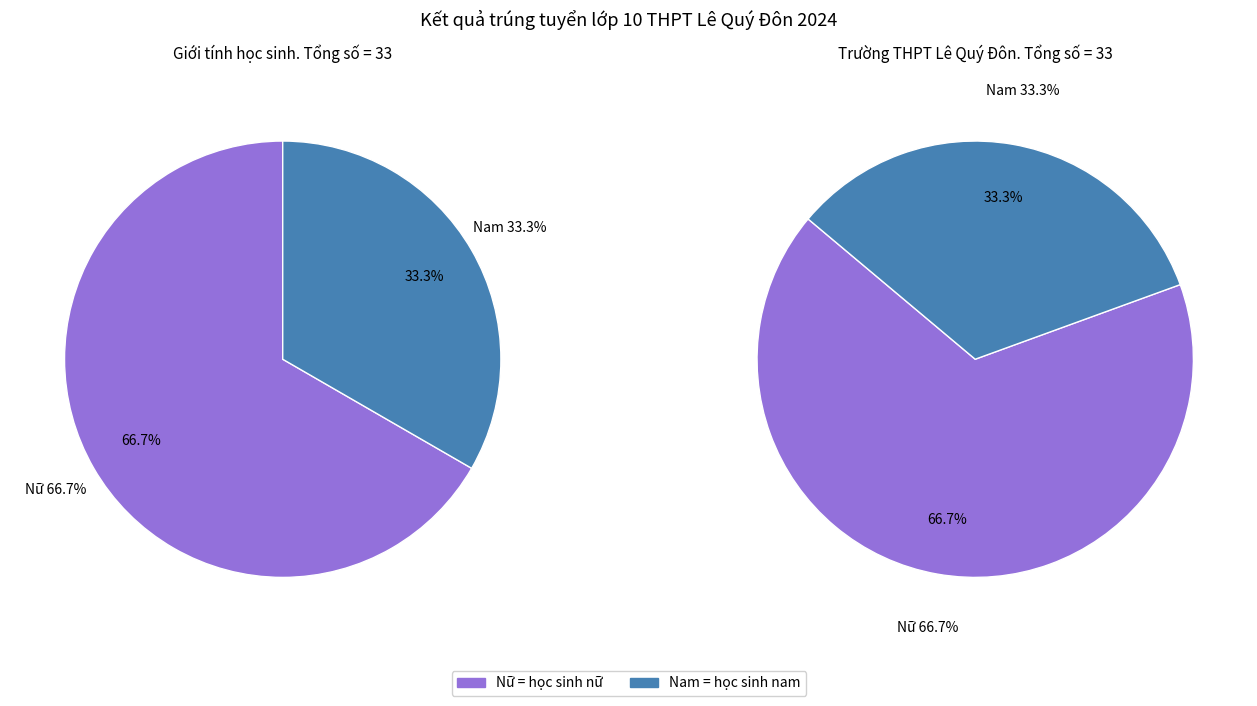

What is the total percentage of Nam and Nữ?

100.0%